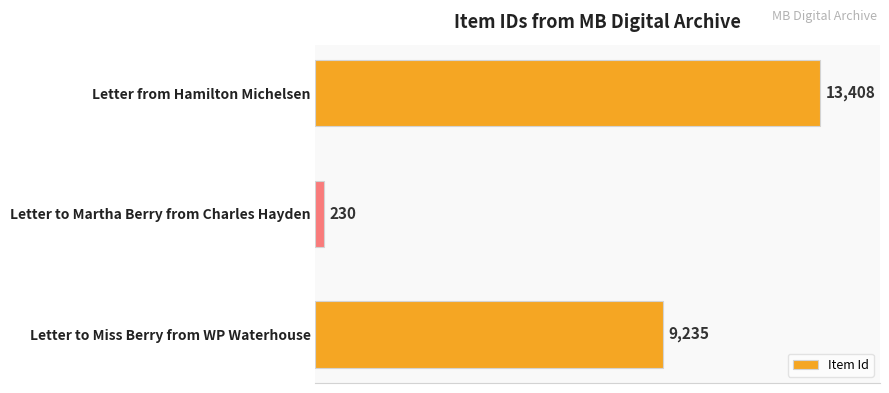

What is the label of the 1st bar from the bottom?

Letter to Miss Berry from WP Waterhouse